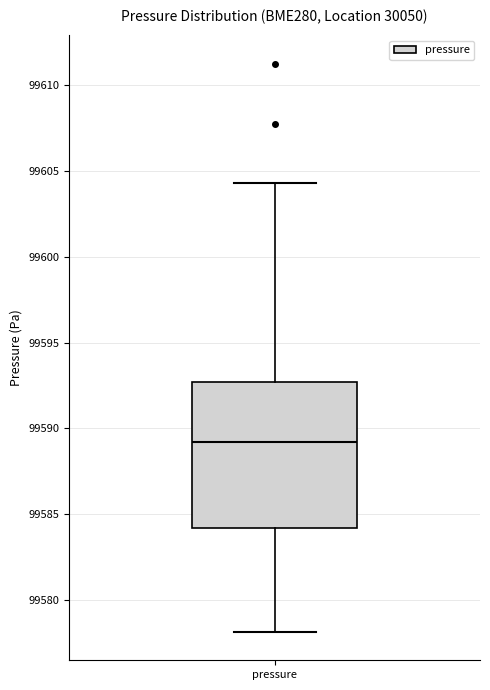

Where is the upper edge of the box for pressure on the y-axis? The values are not printed on the chart, so give them approximately, as read against the axis.

99592.5